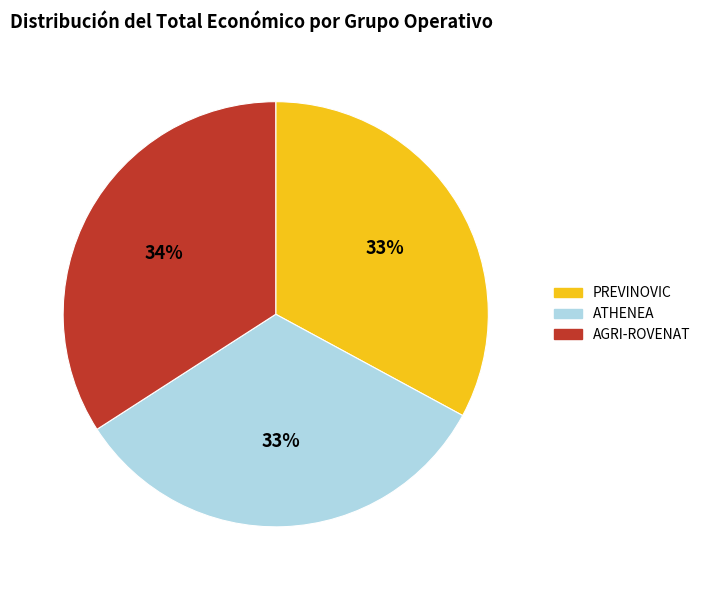

Which slice is the largest?

AGRI-ROVENAT